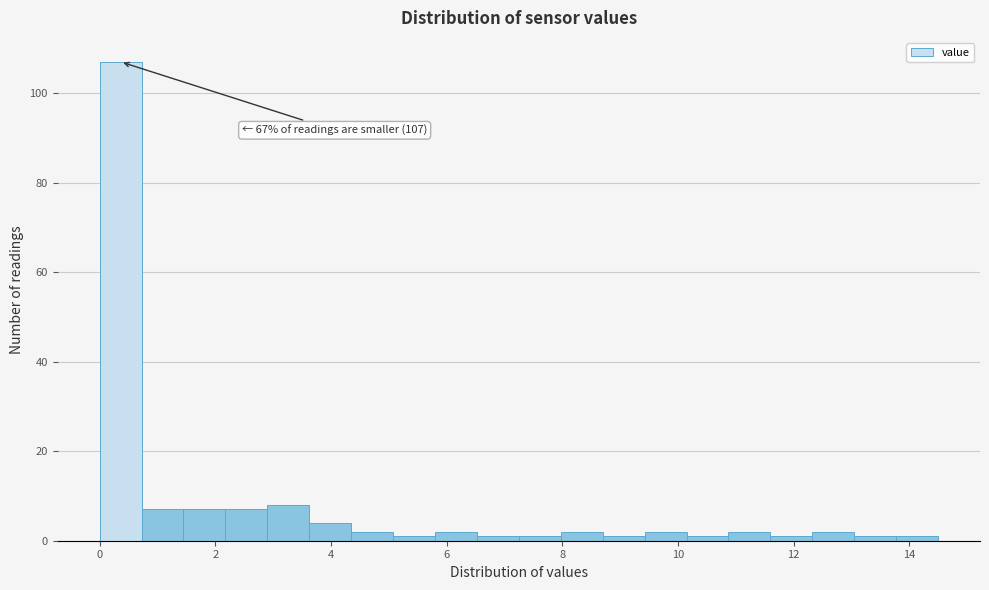

Around what value on the x-axis is the tallest bar? Give the approximate position of its centre, as read against the axis.

0.4